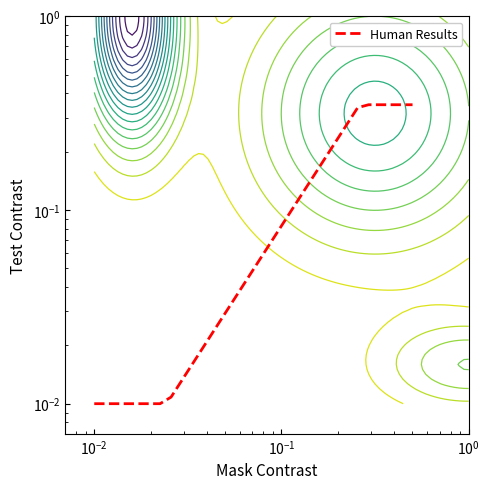

Reading right to left, list all the values displayed in this chart.

0.3	0.3	0.3	0.3	0.3	0.3	0.3	0.2	0.2	0.2	0.1	0.1	0.1	0.1	0.1	0.0	0.0	0.0	0.0	0.0	0.0	0.0	0.0	0.0	0.0	0.0	0.0	0.0	0.0	0.0